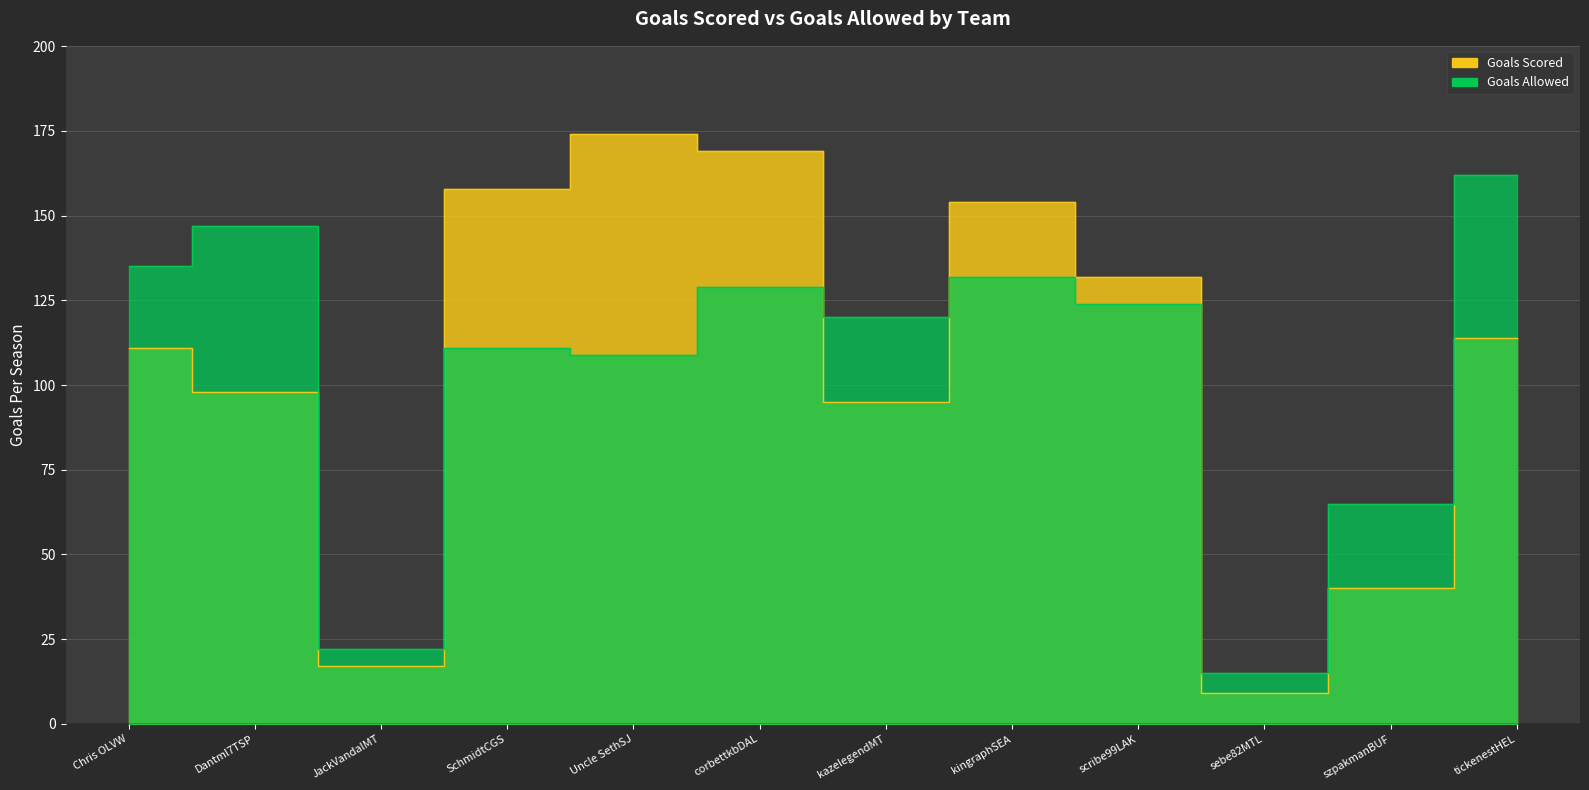

What is the label of the 2nd point from the left?

Dantml7TSP